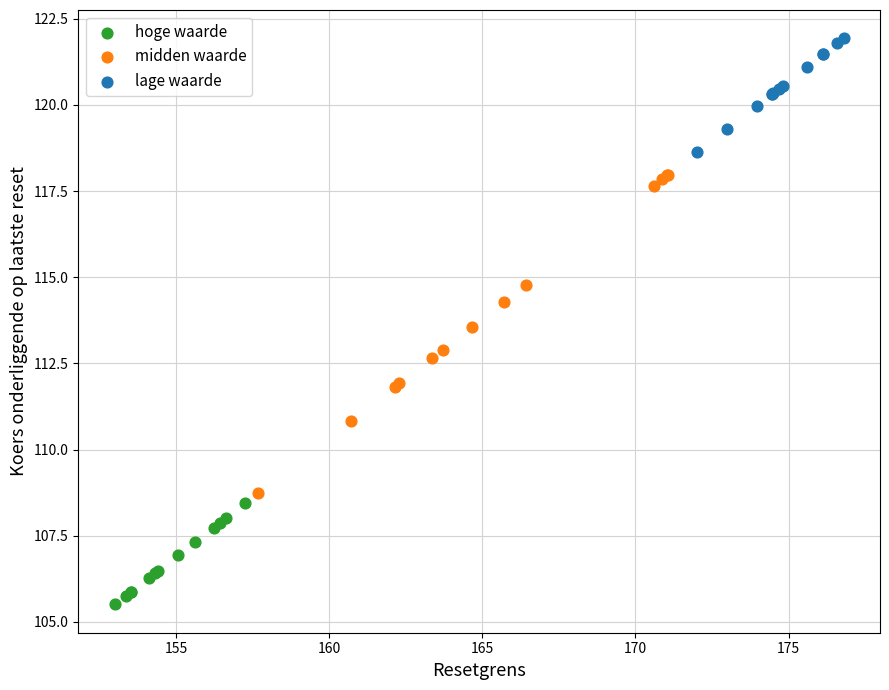

Which series reaches the minimum Y coordinate?

hoge waarde